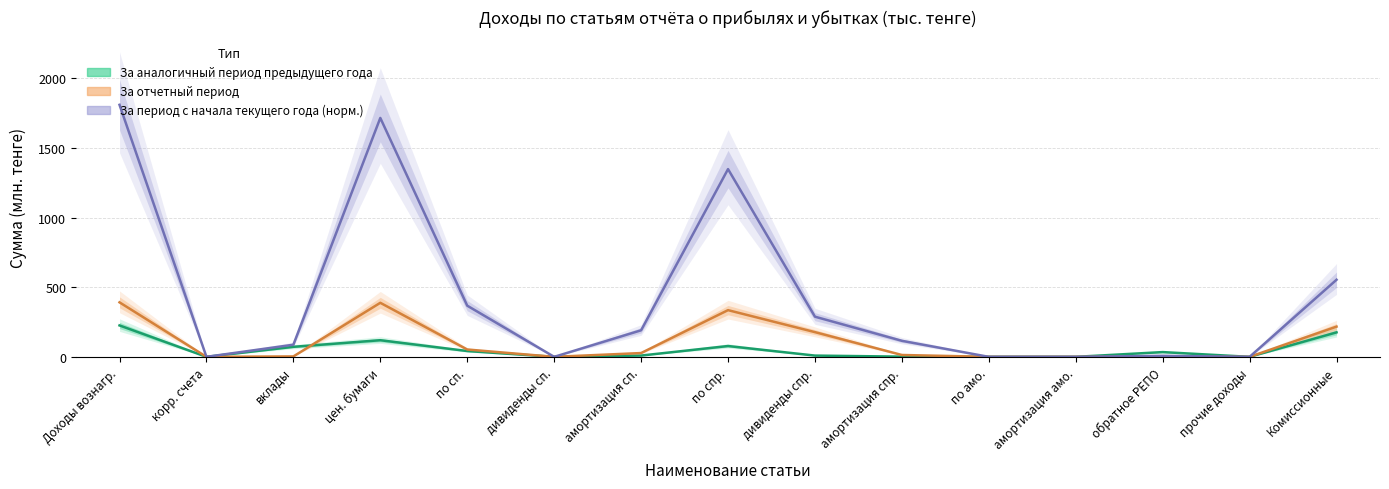

Between Доходы вознагр. and амортизация сп., which is larger?

Доходы вознагр.